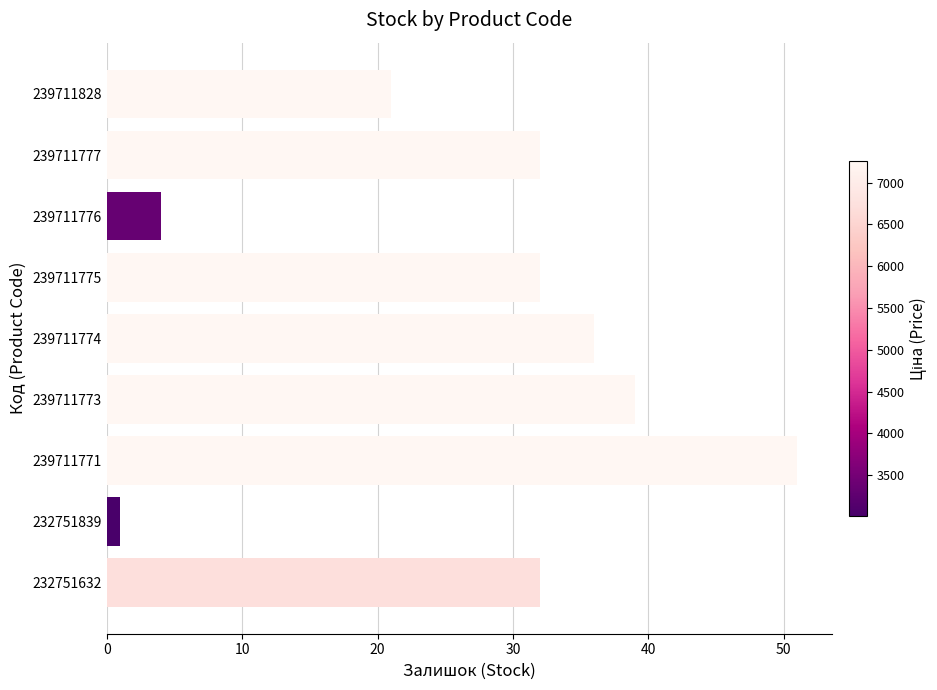

Between 239711777 and 239711774, which is larger?

239711774